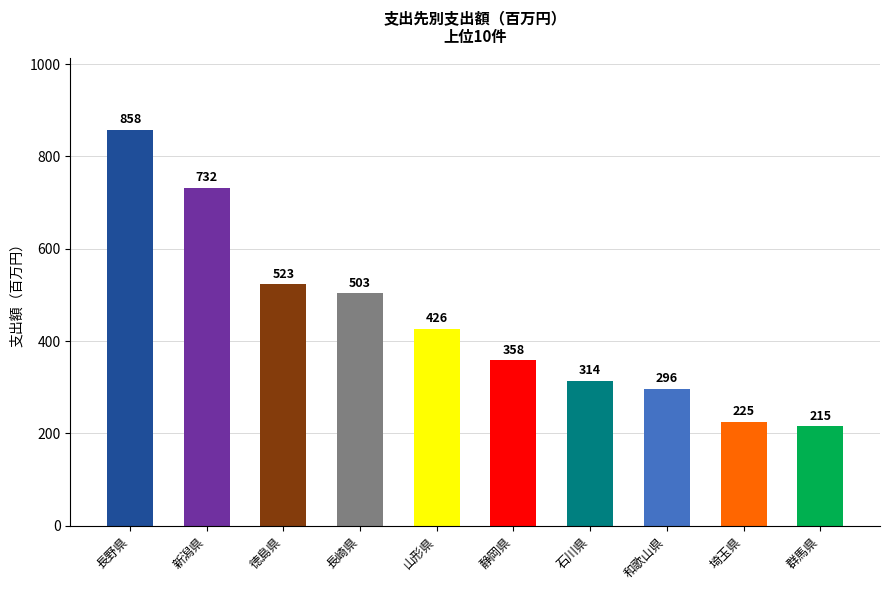

How many bars are there in total?

10